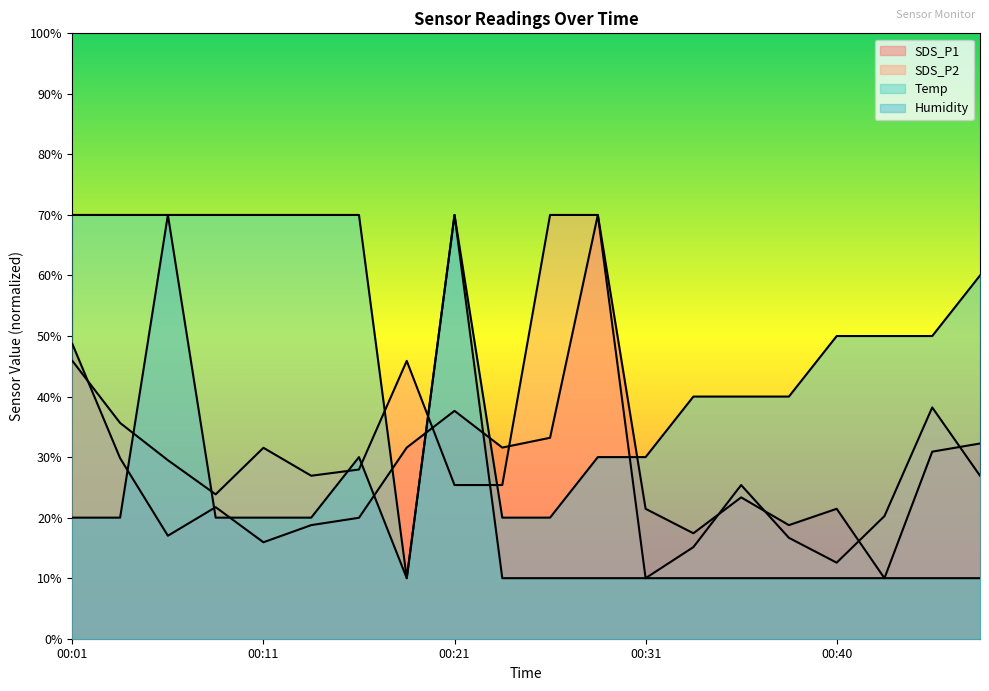

List the series in order of their overall mean, lowest first.

SDS_P1, SDS_P2, Temp, Humidity